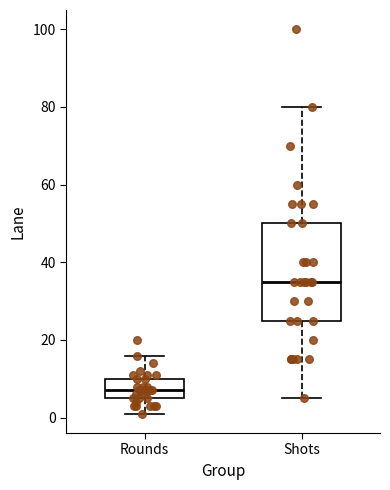

Which box has the highest median line?

Shots